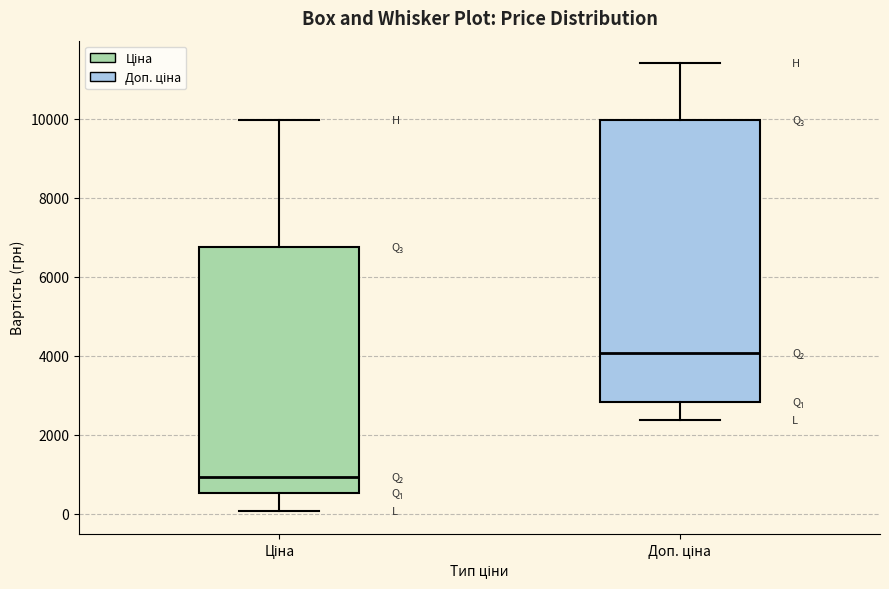

Reading left to right, transcribe this box plot: for each box, give where its median line is, the range the box spans, and where its two whiskers end, as read against the y-axis. The values are not printed on the chart, so give them approximately, as read against the axis.

Ціна: median 1000, box 600 to 6800, whiskers 0 to 10000
Доп. ціна: median 4000, box 2800 to 10000, whiskers 2400 to 11400